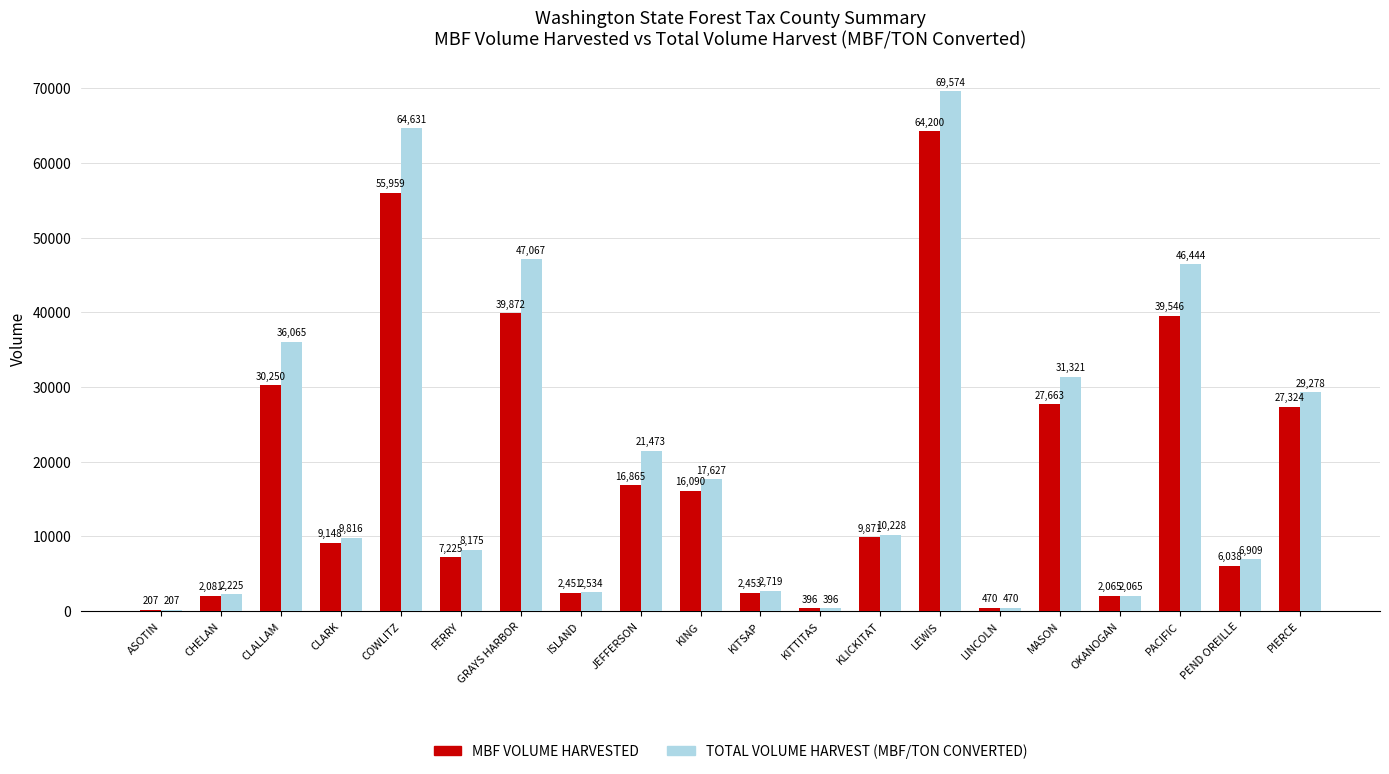

At which category is the sum across all series the highest?

LEWIS